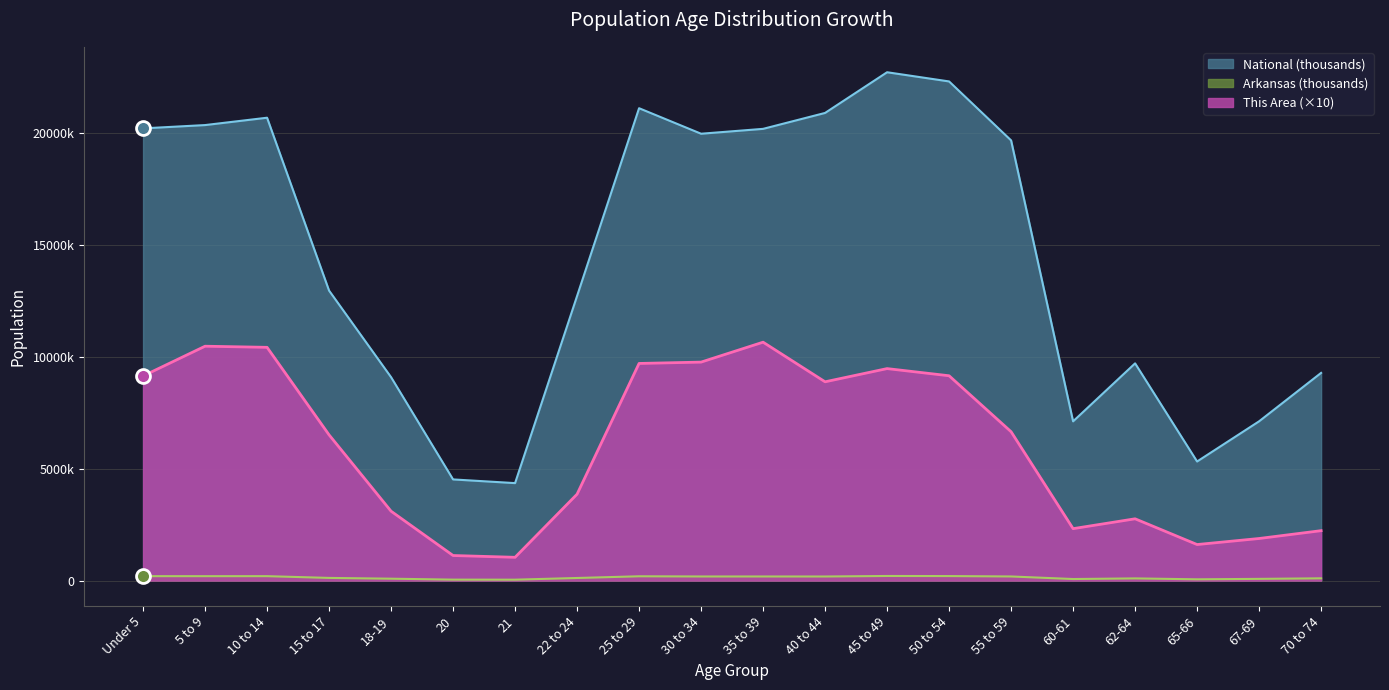

At which label does National reach its minimum?

21